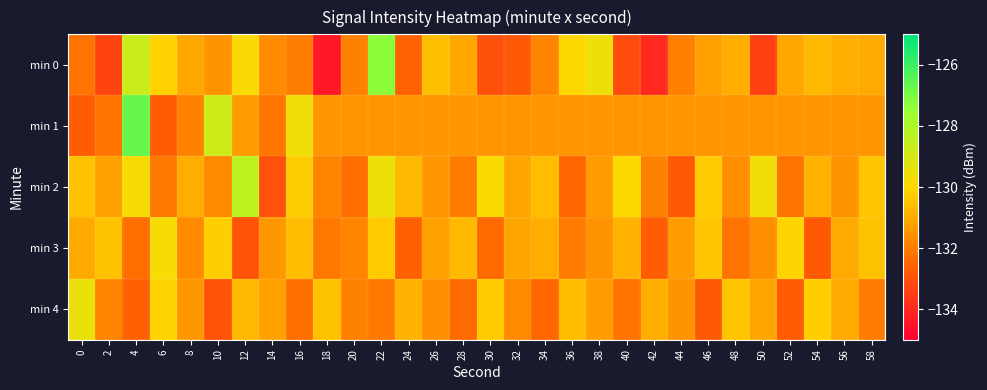

Reading right to left, extract all data points from this chart.

min 0: 58=-131.0	56=-130.9	54=-130.7	52=-131.1	50=-133.4	48=-130.9	46=-131.2	44=-131.9	42=-134.0	40=-133.1	38=-129.6	36=-130.0	34=-131.8	32=-132.8	30=-133.0	28=-131.1	26=-130.6	24=-132.6	22=-127.3	20=-131.9	18=-134.4	16=-132.0	14=-131.7	12=-129.9	10=-131.5	8=-131.1	6=-130.1	4=-128.7	2=-133.3	0=-132.2
min 1: 58=-131.5	56=-131.5	54=-131.5	52=-131.5	50=-131.5	48=-131.5	46=-131.5	44=-131.5	42=-131.5	40=-131.5	38=-131.5	36=-131.5	34=-131.5	32=-131.5	30=-131.5	28=-131.5	26=-131.5	24=-131.5	22=-131.5	20=-131.5	18=-131.5	16=-129.6	14=-132.1	12=-131.3	10=-128.8	8=-131.9	6=-132.7	4=-126.7	2=-132.2	0=-132.7
min 2: 58=-130.4	56=-131.5	54=-130.8	52=-132.2	50=-129.7	48=-131.6	46=-130.3	44=-132.8	42=-131.9	40=-130.0	38=-131.3	36=-132.5	34=-130.6	32=-131.1	30=-129.9	28=-132.0	26=-131.4	24=-130.7	22=-129.6	20=-132.3	18=-131.8	16=-130.2	14=-133.0	12=-128.4	10=-131.7	8=-130.9	6=-132.1	4=-129.8	2=-131.2	0=-130.5
min 3: 58=-130.5	56=-131.0	54=-132.8	52=-130.1	50=-131.6	48=-132.2	46=-130.4	44=-131.3	42=-132.7	40=-130.8	38=-131.5	36=-132.0	34=-130.9	32=-131.1	30=-132.4	28=-130.7	26=-131.2	24=-132.6	22=-130.3	20=-131.8	18=-132.1	16=-130.6	14=-131.4	12=-132.9	10=-130.2	8=-131.7	6=-129.8	4=-132.3	2=-130.5	0=-131.0
min 4: 58=-132.0	56=-131.0	54=-130.2	52=-132.7	50=-131.1	48=-130.4	46=-132.8	44=-131.5	42=-130.9	40=-132.2	38=-131.3	36=-130.6	34=-132.5	32=-131.7	30=-130.3	28=-132.4	26=-131.6	24=-130.8	22=-132.1	20=-131.9	18=-130.5	16=-132.3	14=-131.2	12=-130.7	10=-132.9	8=-131.4	6=-130.1	4=-132.6	2=-131.8	0=-129.5